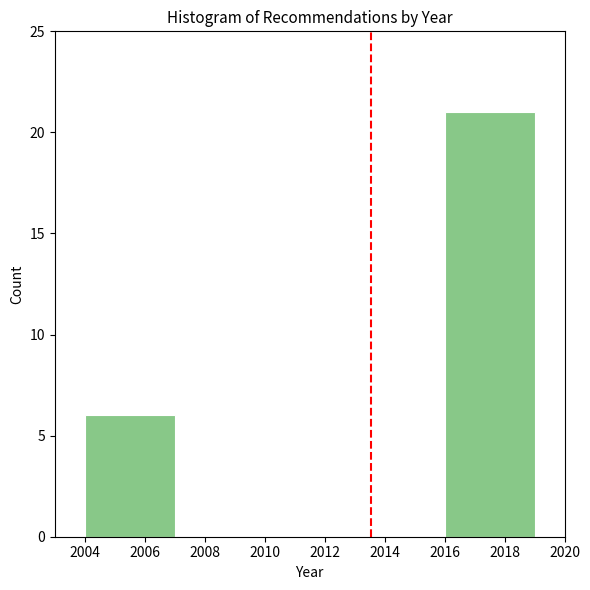

How tall is the bar that spans 2016 to 2019 on the x-axis? The values are not printed on the chart, so give them approximately, as read against the axis.

21